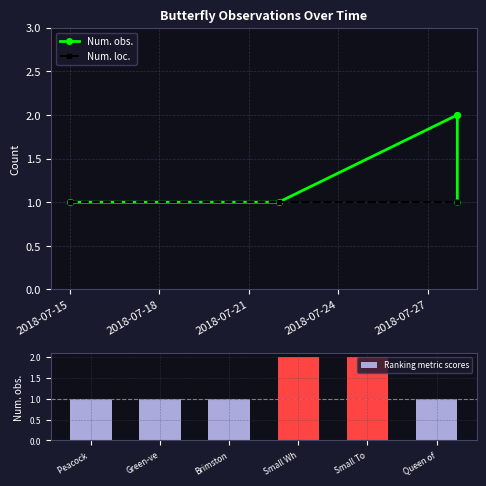

Is it true that Ranking metric scores equals 0 at Green-ve?

False